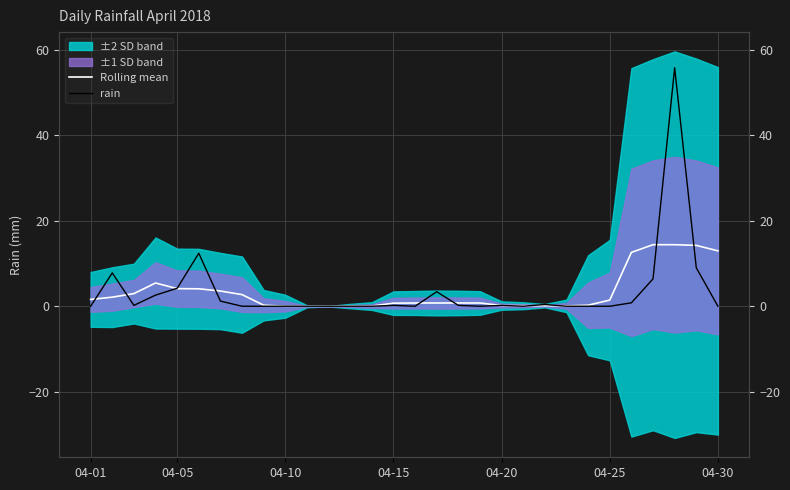

How many interior local valleys does the Rolling mean series have?

1